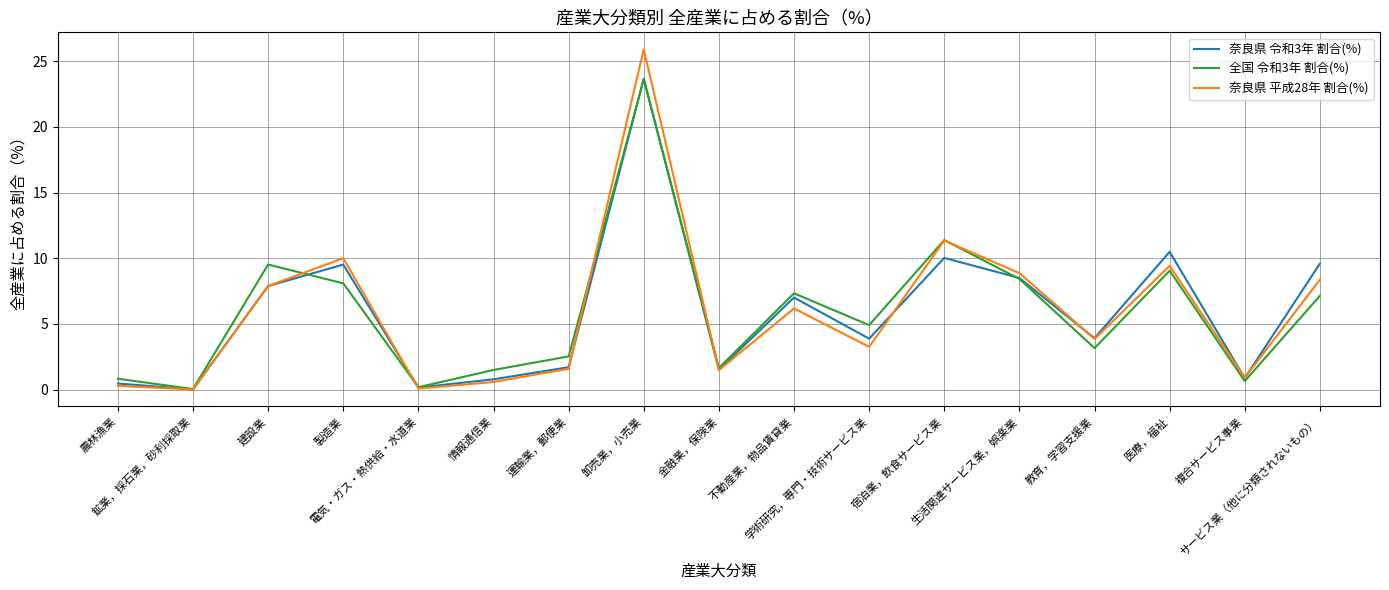

What is the difference between the 奈良県 令和3年 割合(%) values at 医療，福祉 and 教育，学習支援業?

6.6